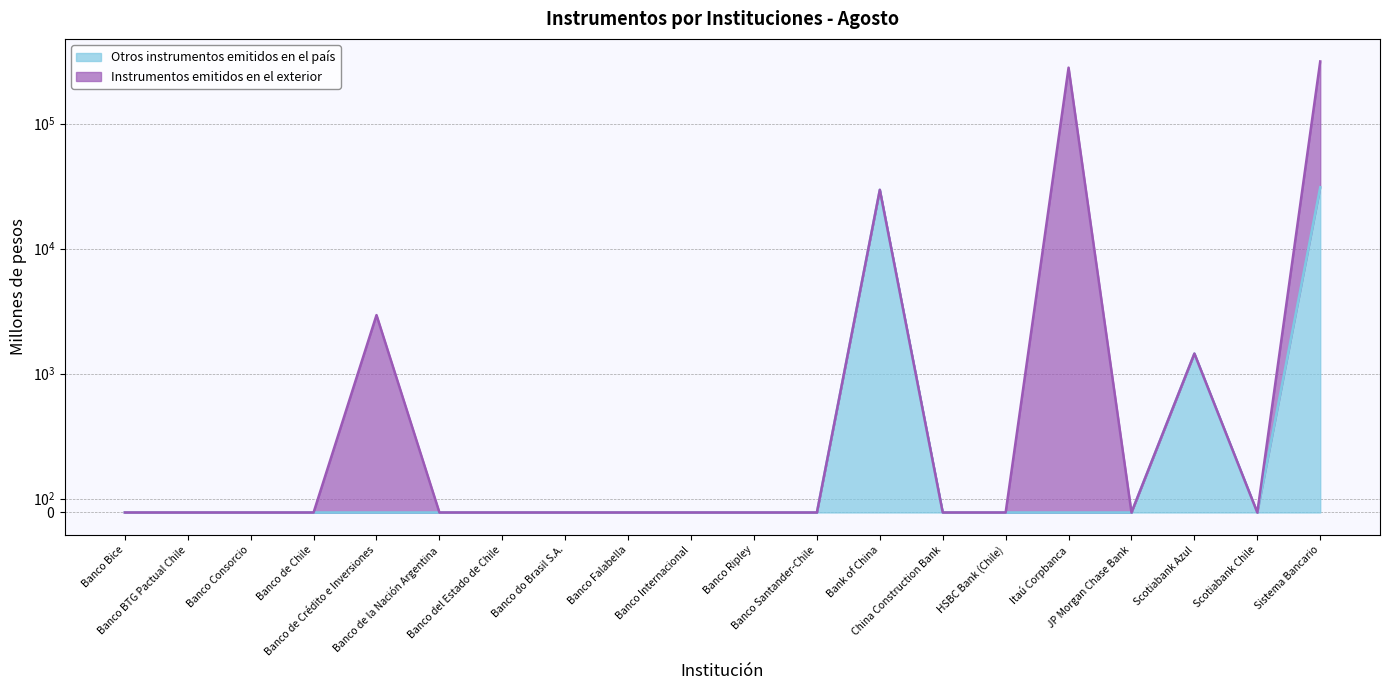

Between Bank of China and China Construction Bank, which series saw the biggest shift?

Otros instrumentos emitidos en el país